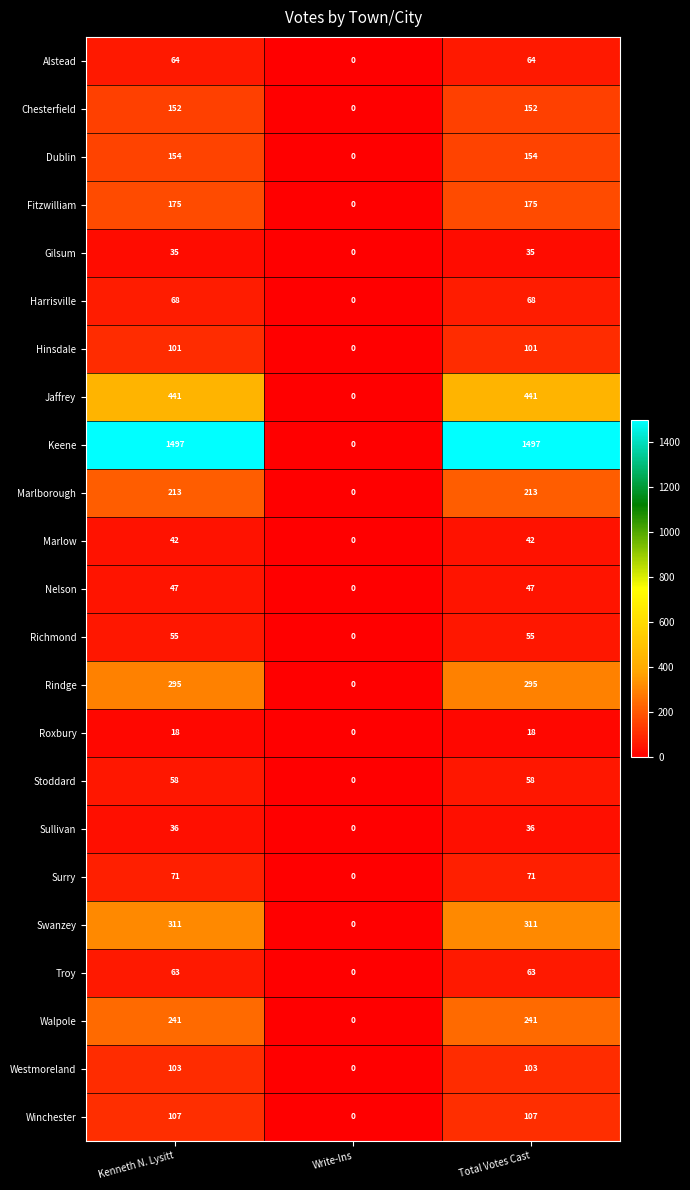

Is the value of Richmond at Write-Ins greater than the value of Rindge at Kenneth N. Lysitt?

No